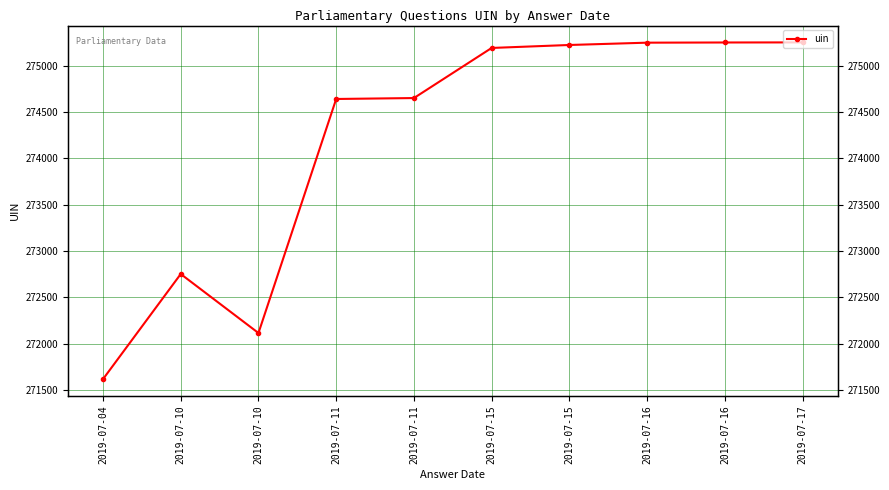

True or false: the data shows 275252 at 2019-07-16.

True